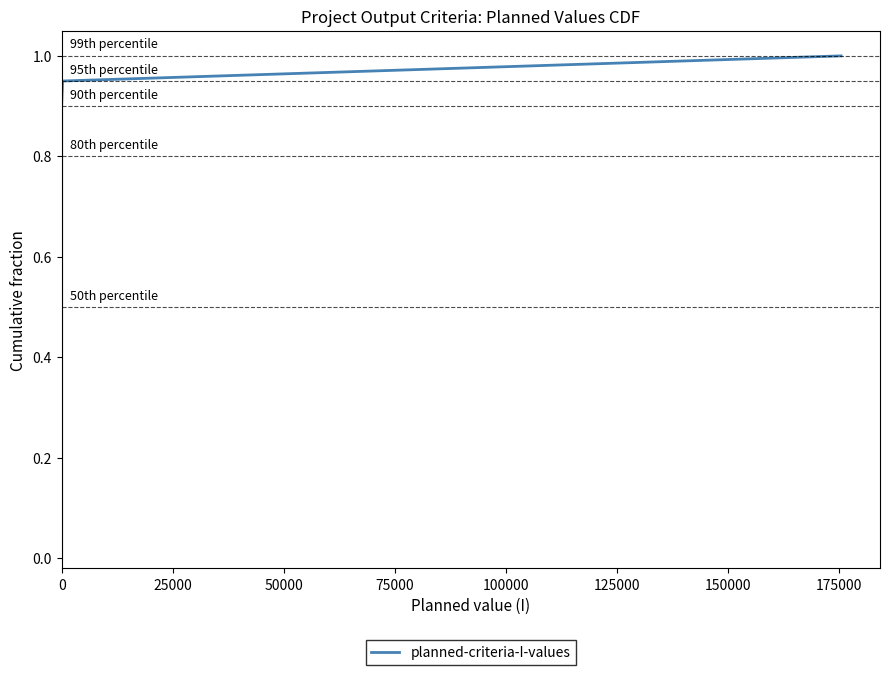

Does the chart display data point markers on the line(s)?

No